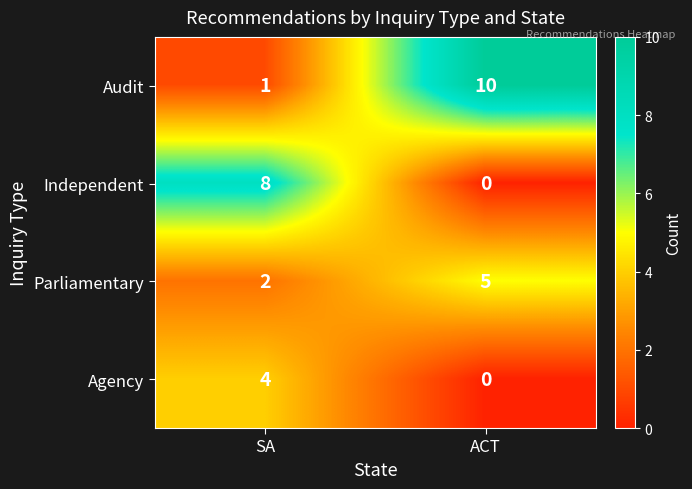

Between SA and ACT, which series saw the biggest shift?

Audit